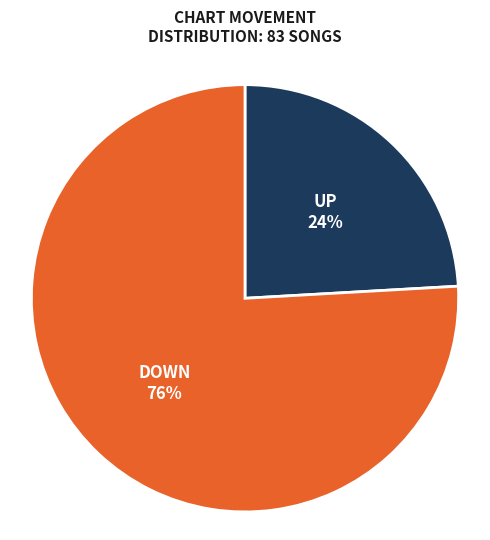

To the nearest percent, what is the difference between the largest and smallest slice percentages?

52%